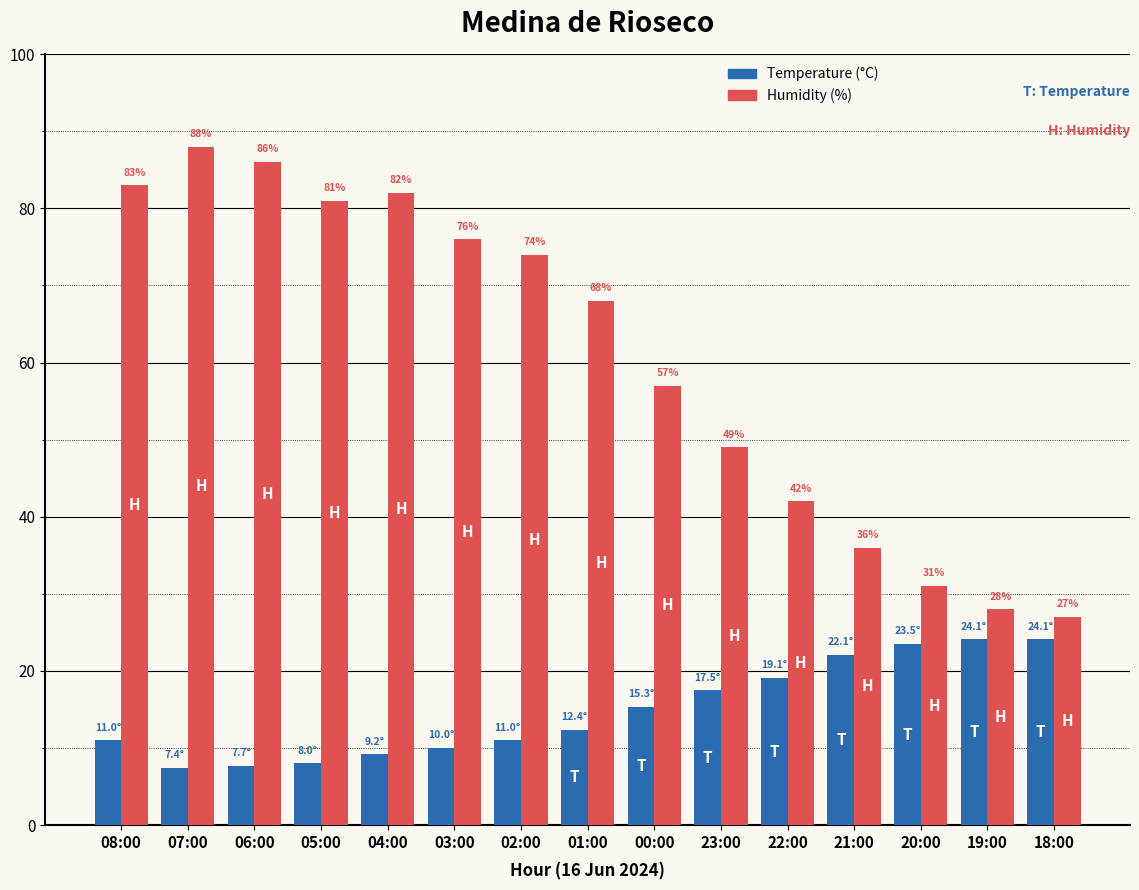

Between 02:00 and 19:00, which series saw the biggest shift?

Humidity (%)